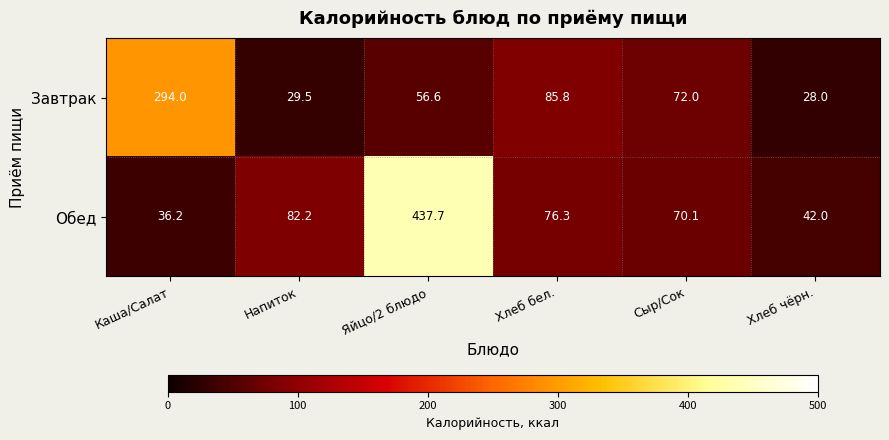

How many categories are shown in the chart?

6